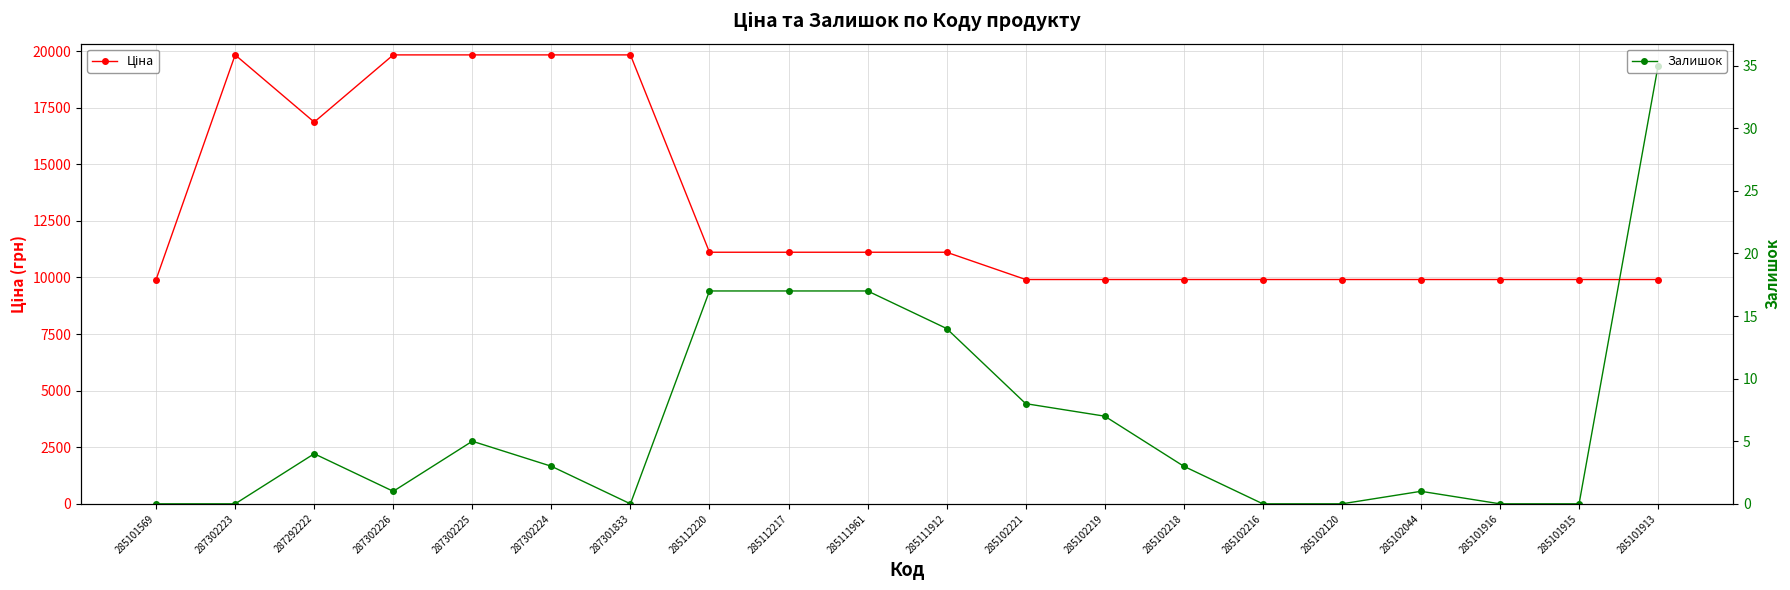

How many interior local valleys does the Ціна series have?

1